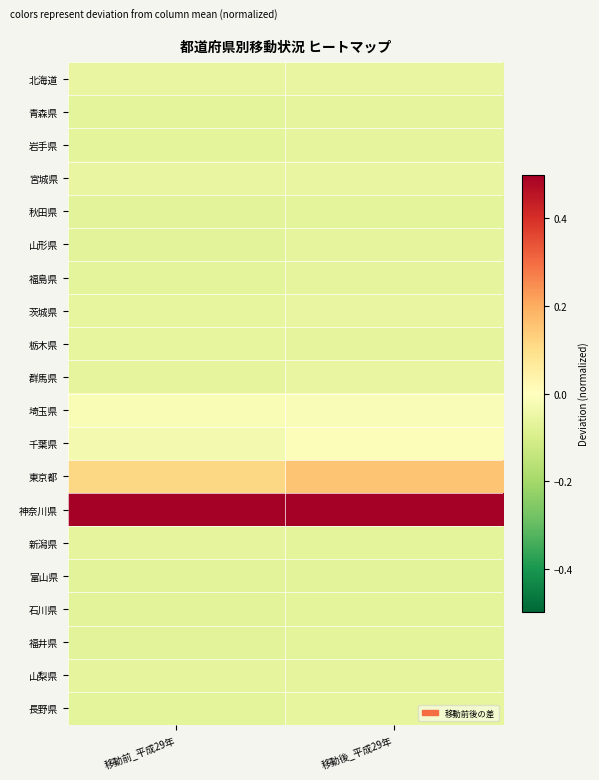

What is the maximum value shown in the chart?

1.0